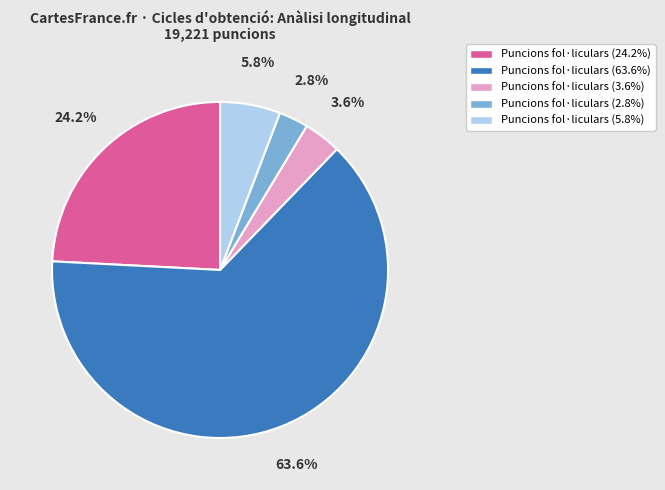

Which has a higher value, Puncions fol·liculars (24.2%) or Puncions fol·liculars (2.8%)?

Puncions fol·liculars (24.2%)